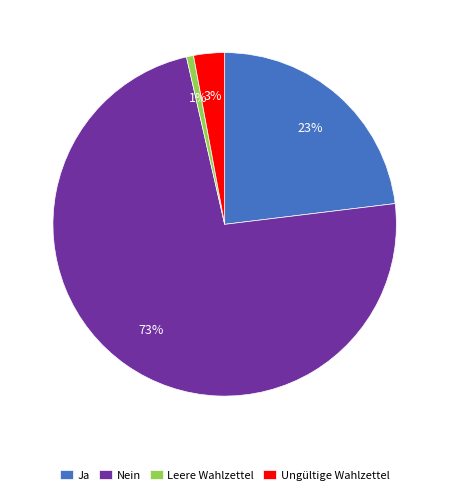

The Ja slice represents 12% of the pie. True or false?

False